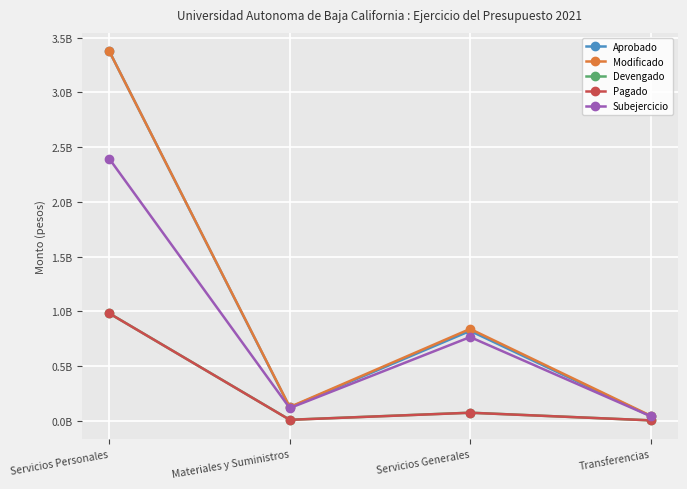

Does the chart have visible grid lines?

Yes